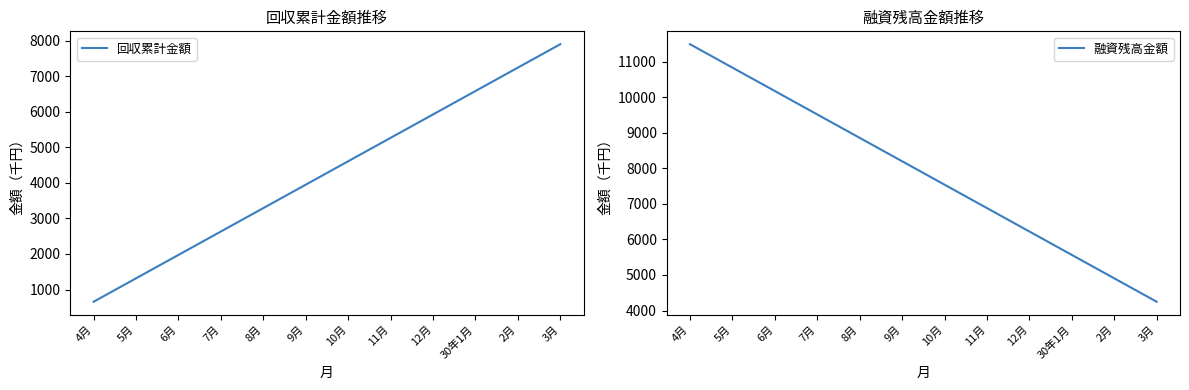

Does the chart have visible grid lines?

No